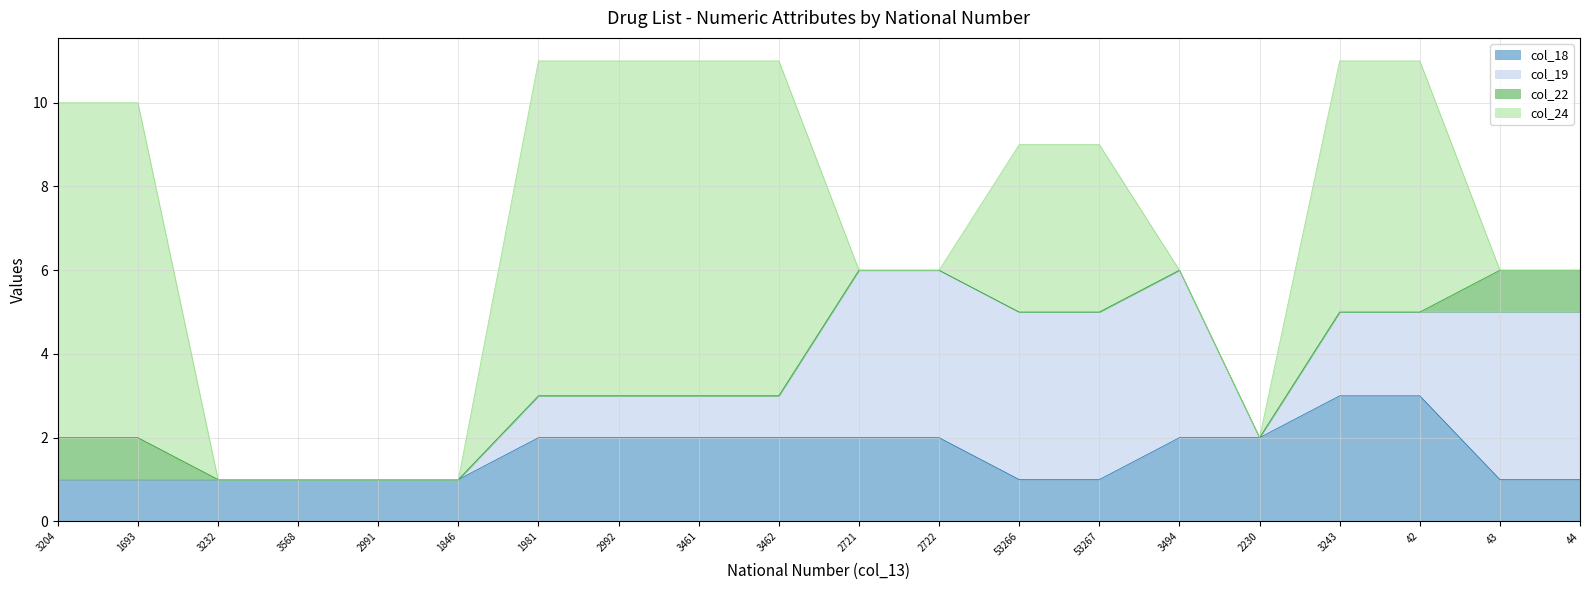

What is the sum of all col_24 values?

68